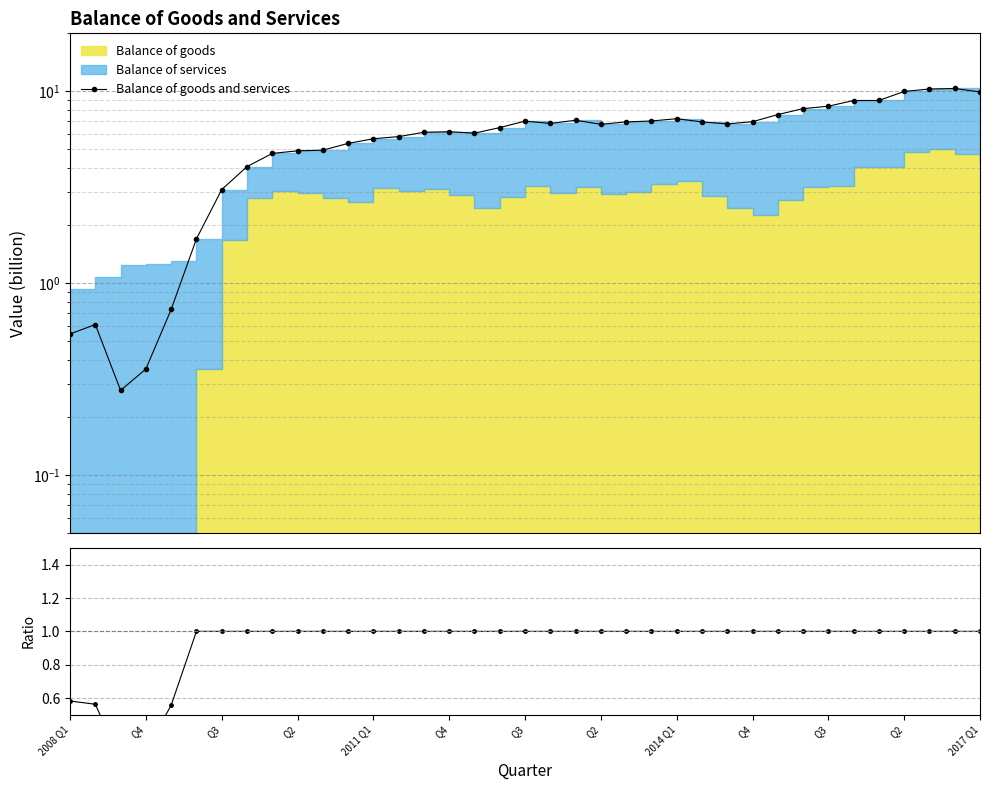

How many interior local valleys does the Balance of goods and services series have?

5